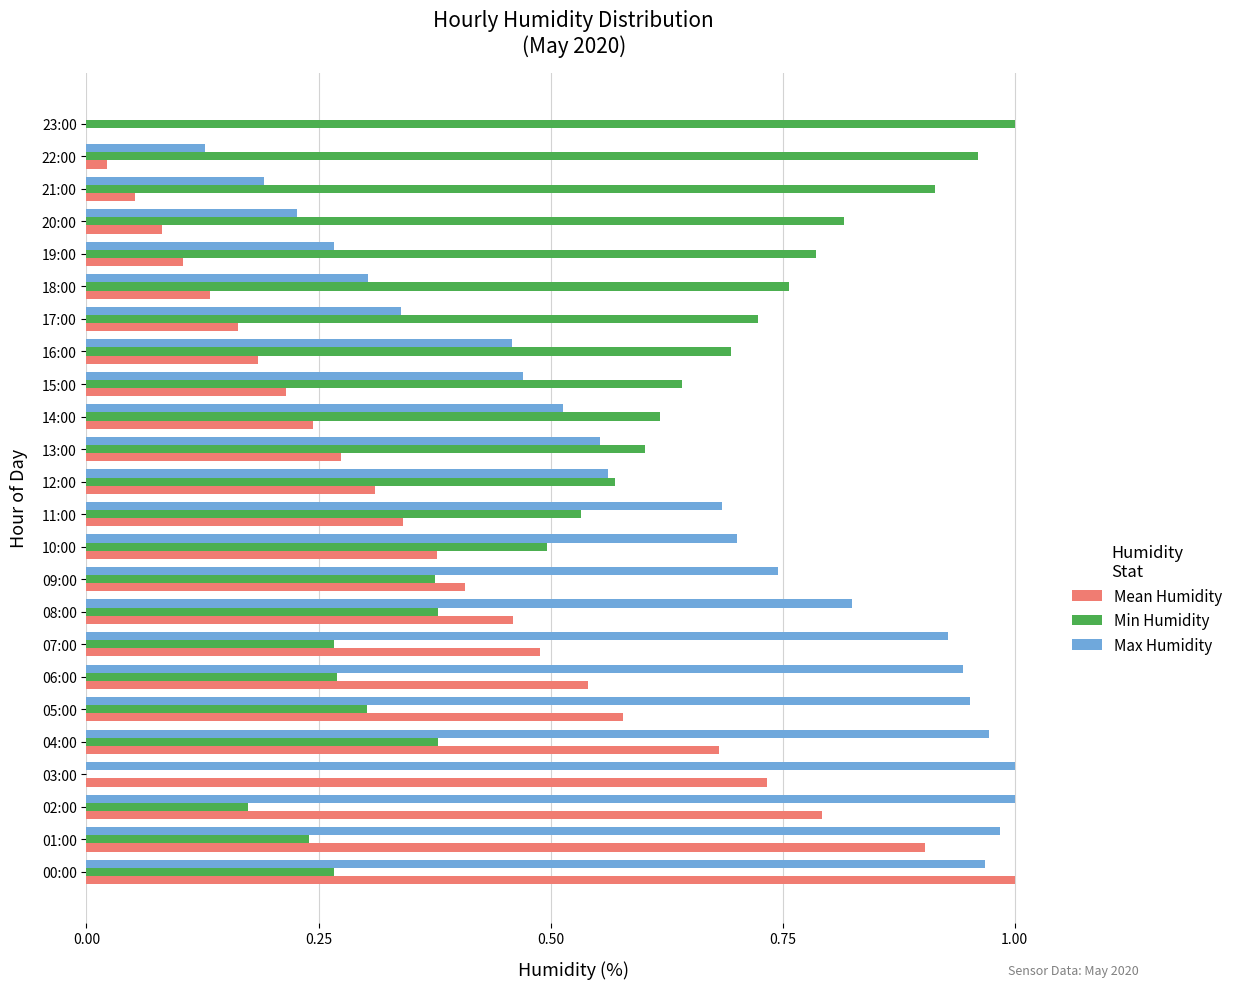

How many values in the Max Humidity series exceed 0?

23